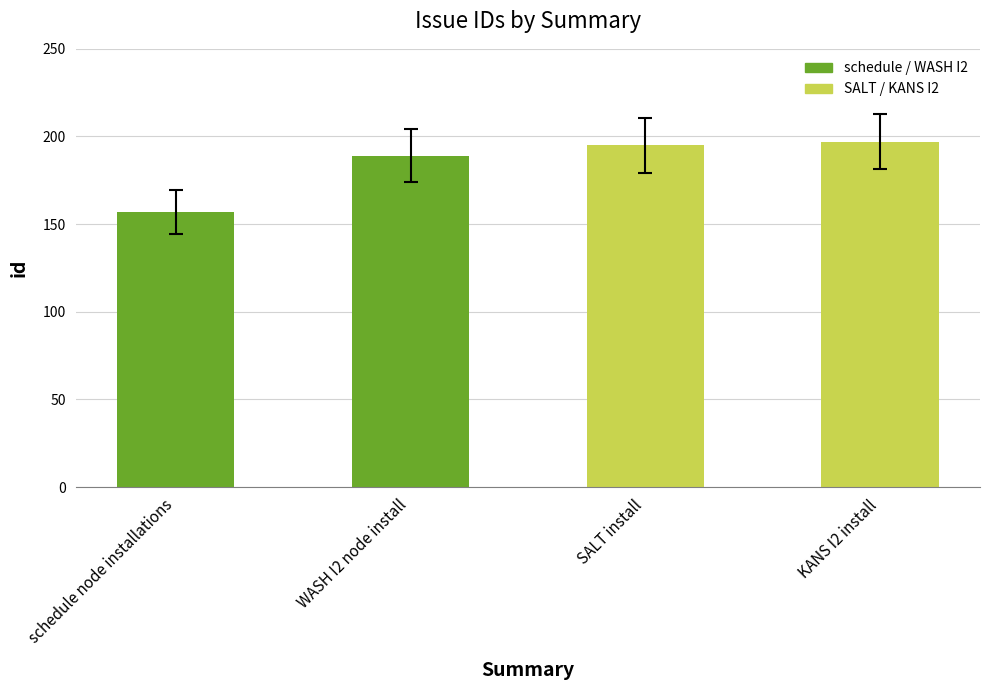

What is the value of the 3rd bar from the left?

195